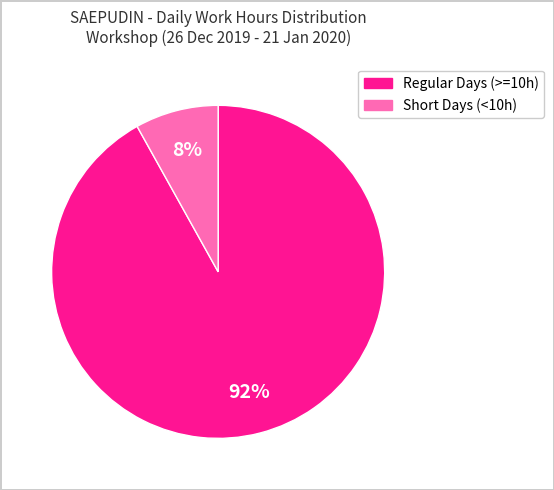

Does any single category account for the majority?

Yes